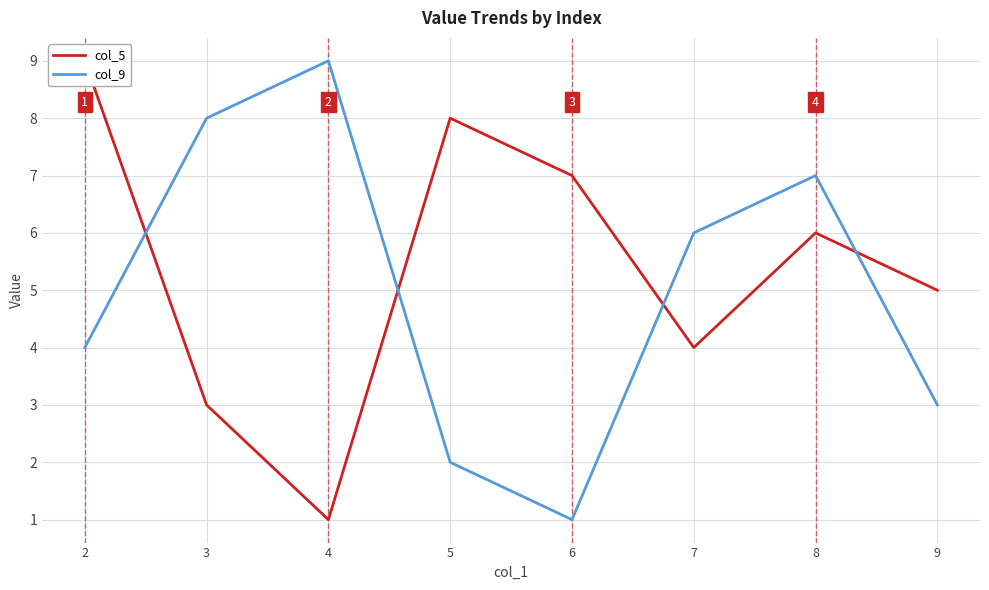

What is the value of the col_9 point at the 5th from the left?

1